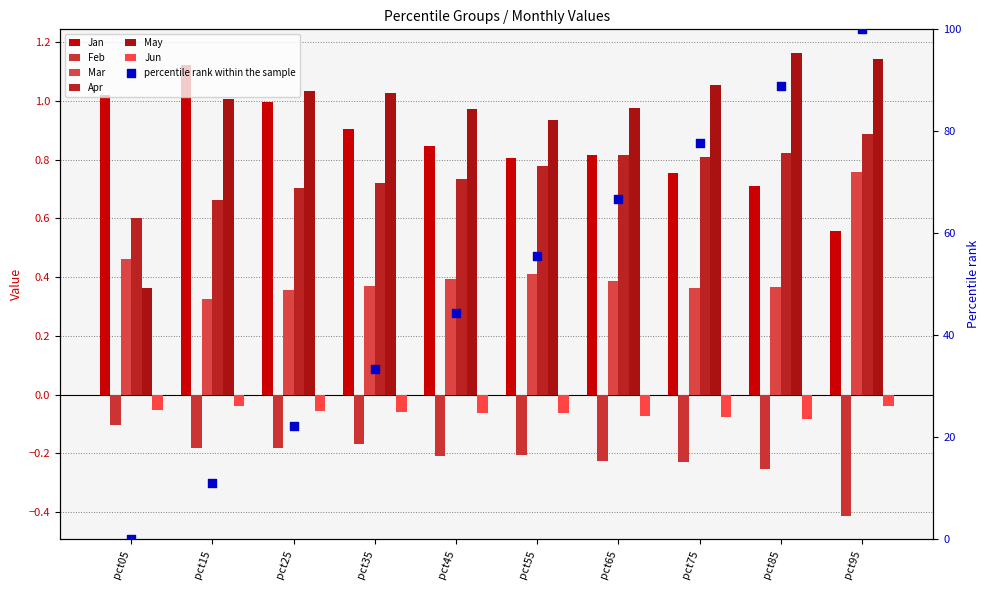

Is the value of May at pct45 greater than the value of Jun at pct15?

Yes